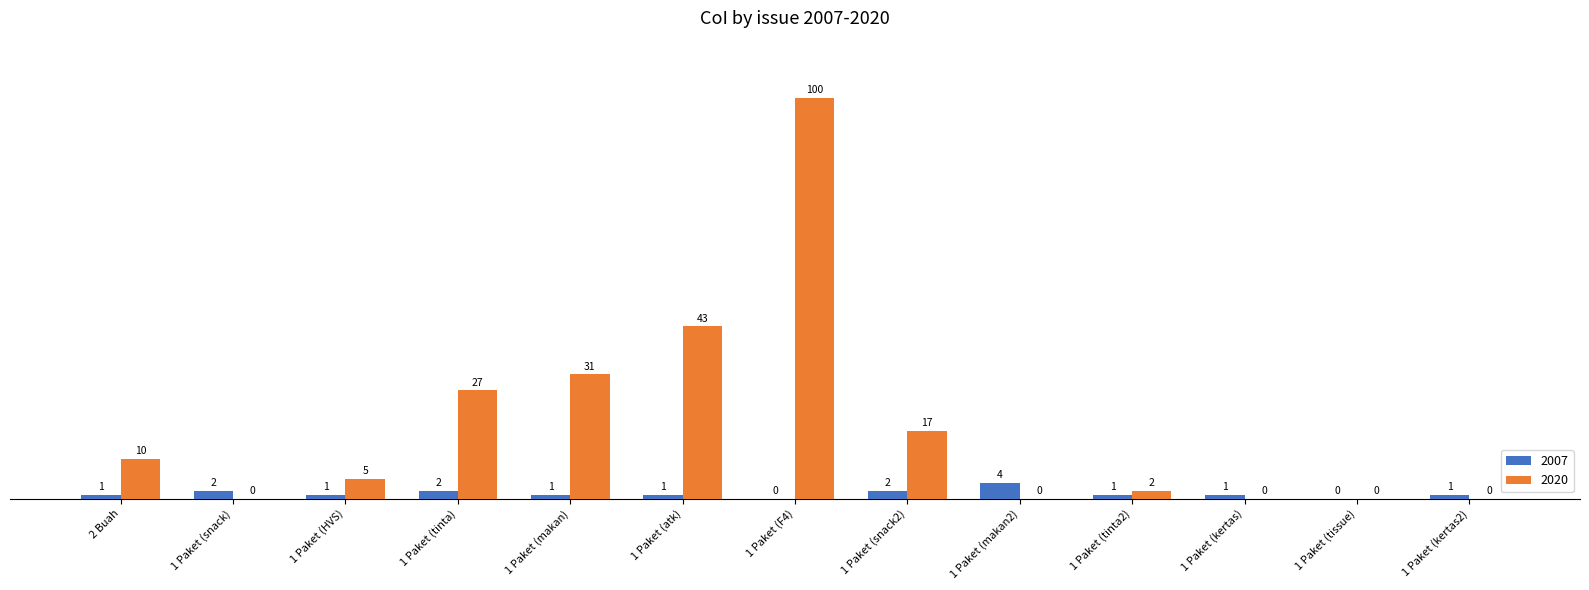

What is the sum of the 2007 values at 1 Paket (makan2) and 1 Paket (snack2)?

6